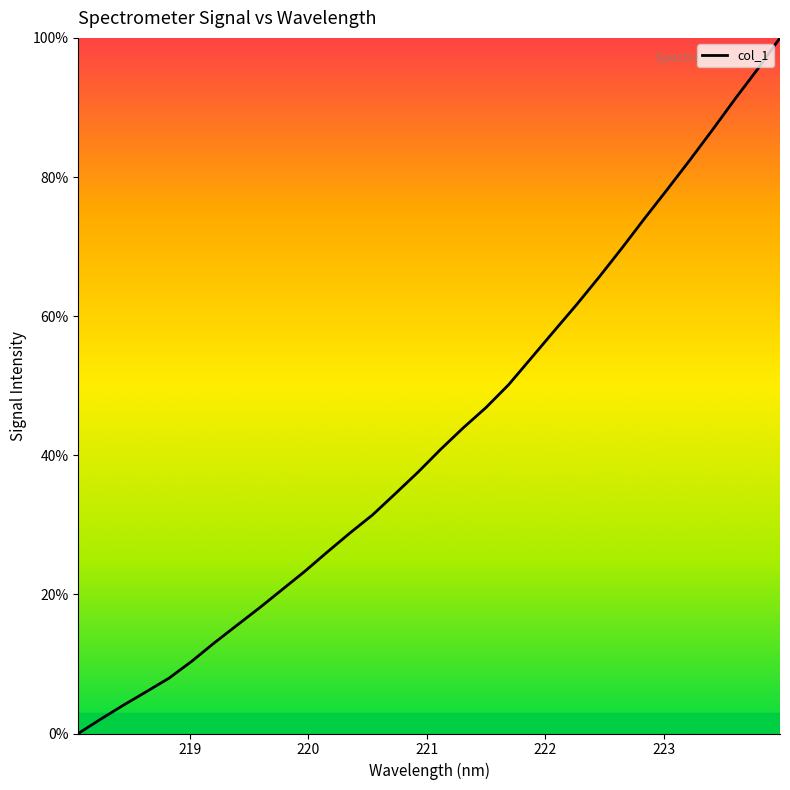

What is the greatest value displayed?

100.0